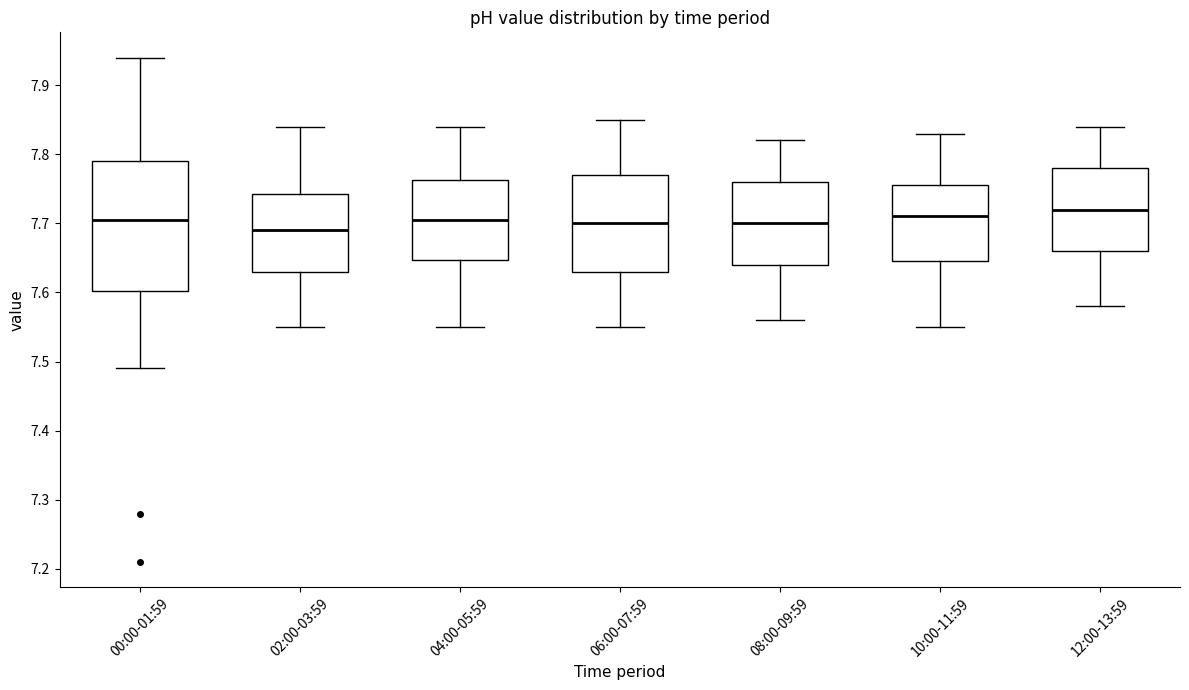

Which box is the tallest, from its lower edge to its upper edge?

00:00-01:59